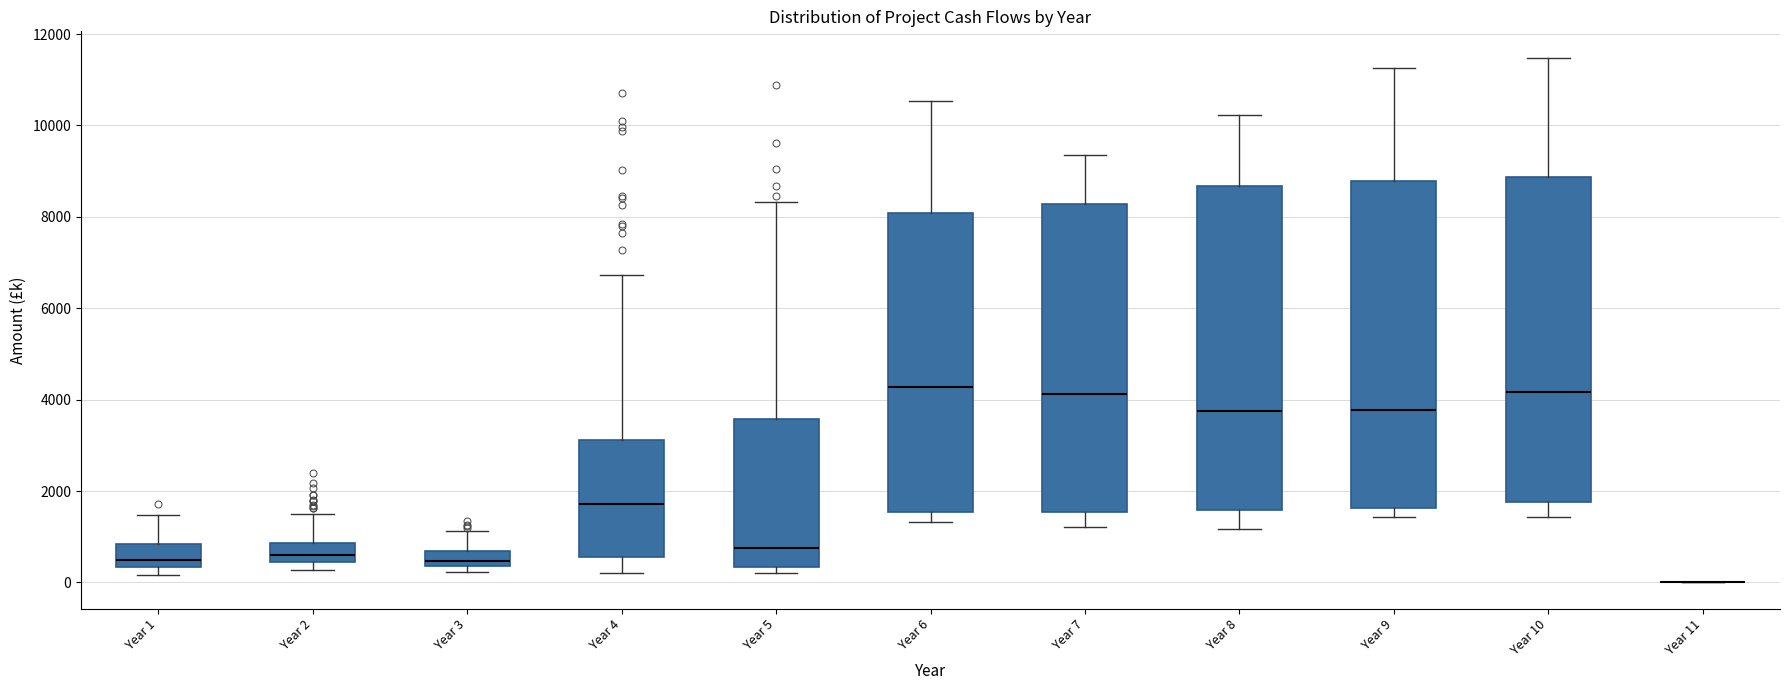

Reading left to right, read every box against the y-axis: the position of its median line, the range the box covers, and the ends of its whiskers. The values are not printed on the chart, so give them approximately, as read against the axis.

Year 1: median 400 (just above the box's lower edge), box 400 to 800, whiskers 200 to 1400
Year 2: median 600, box 400 to 800, whiskers 200 to 1600
Year 3: median 400 (just above the box's lower edge), box 400 to 600, whiskers 200 to 1200
Year 4: median 1800, box 600 to 3200, whiskers 200 to 6800
Year 5: median 800, box 400 to 3600, whiskers 200 to 8400
Year 6: median 4200, box 1600 to 8000, whiskers 1400 to 10600
Year 7: median 4200, box 1600 to 8200, whiskers 1200 to 9400
Year 8: median 3800, box 1600 to 8600, whiskers 1200 to 10200
Year 9: median 3800, box 1600 to 8800, whiskers 1400 to 11200
Year 10: median 4200, box 1800 to 8800, whiskers 1400 to 11400
Year 11: box collapsed to a line at 0, whiskers 0 to 0